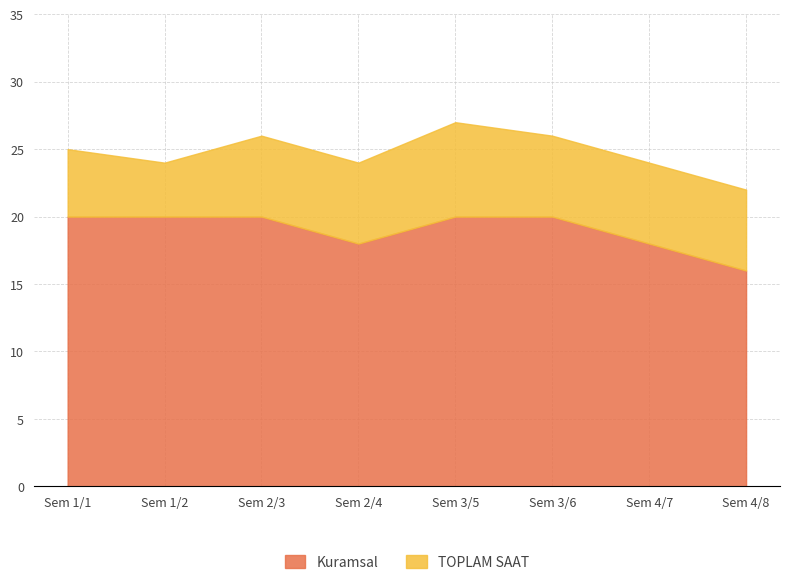

Does the chart have visible grid lines?

Yes